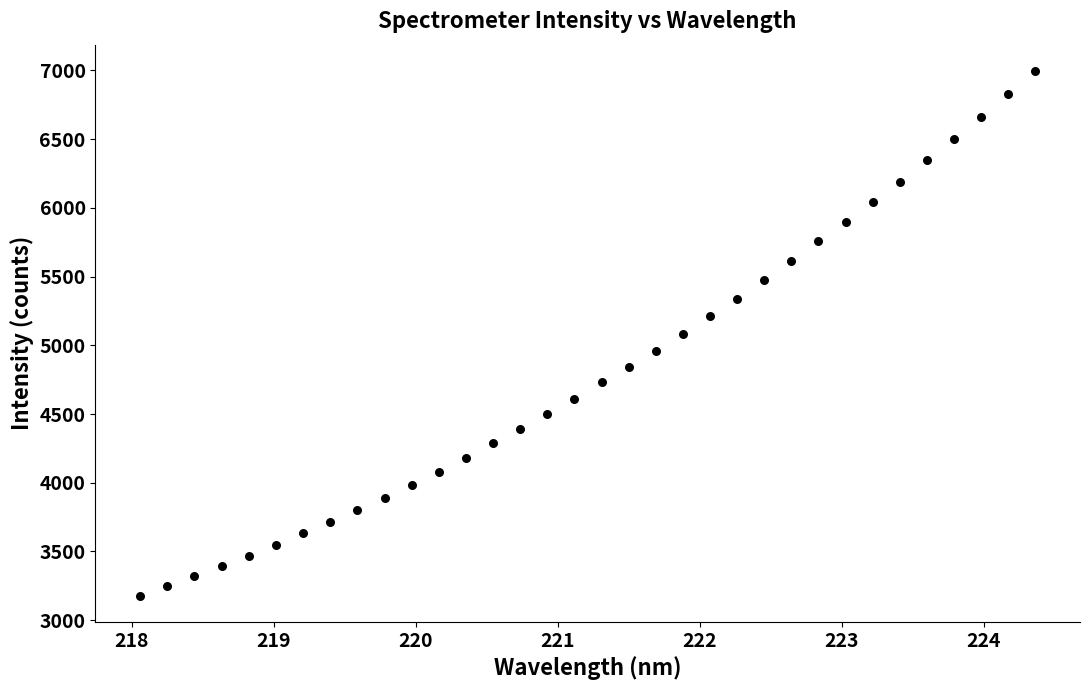

What is the range of X values (max minus min)?

6.3